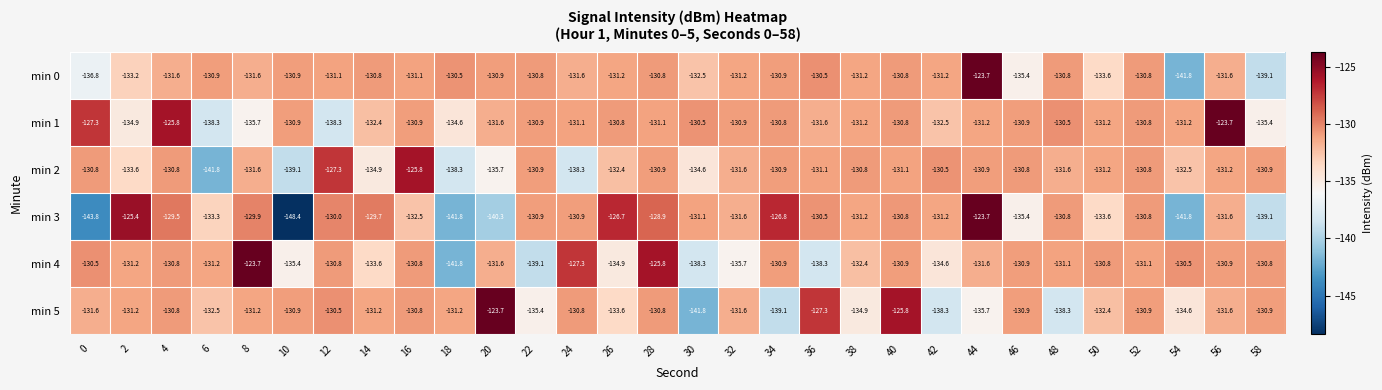

How many categories are shown in the chart?

30